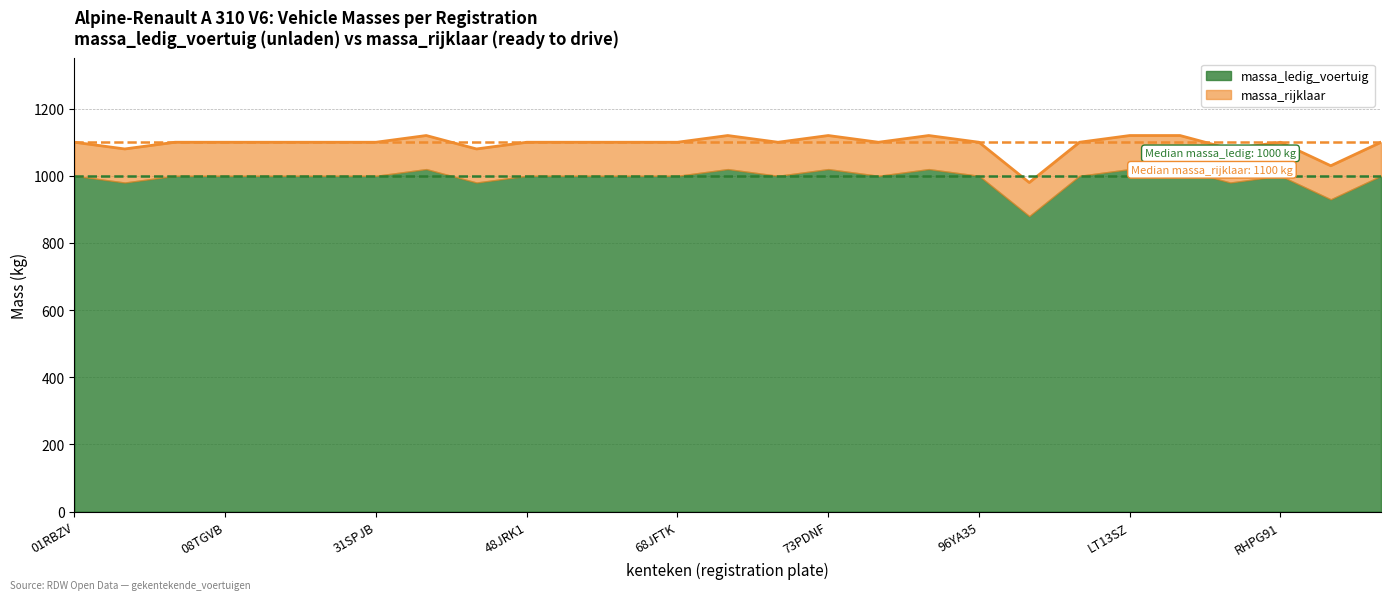

The chart shows a value of 635 at 96YA35. True or false?

False